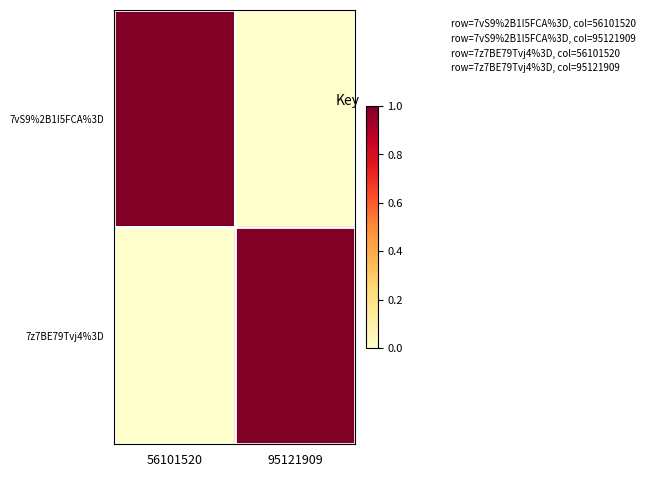

At which category is the sum across all series the highest?

56101520